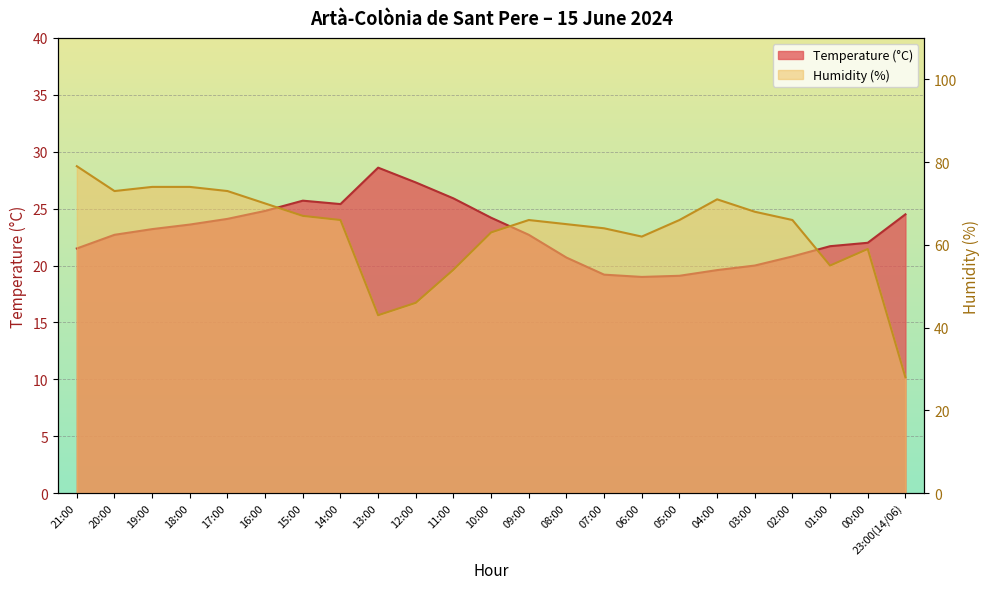

Between 18:00 and 04:00, which series saw the biggest shift?

Temperature (°C)